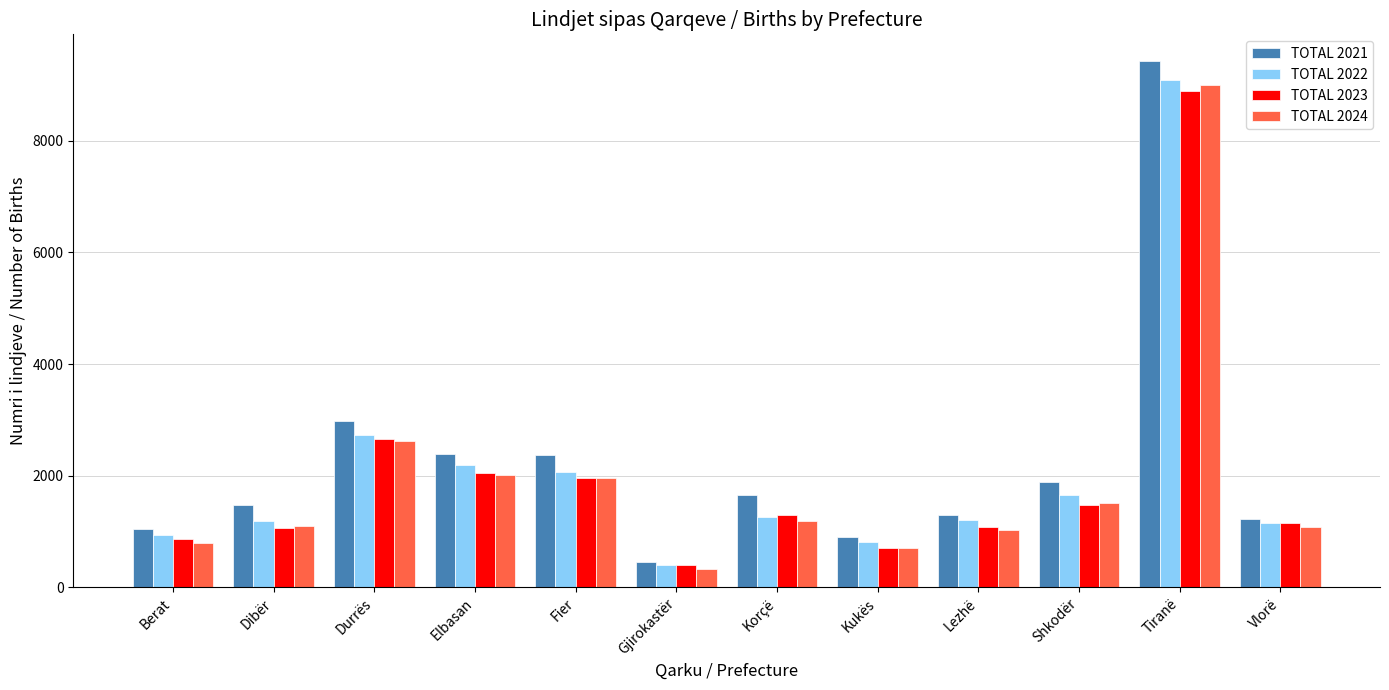

What is the minimum value for TOTAL 2021?

451